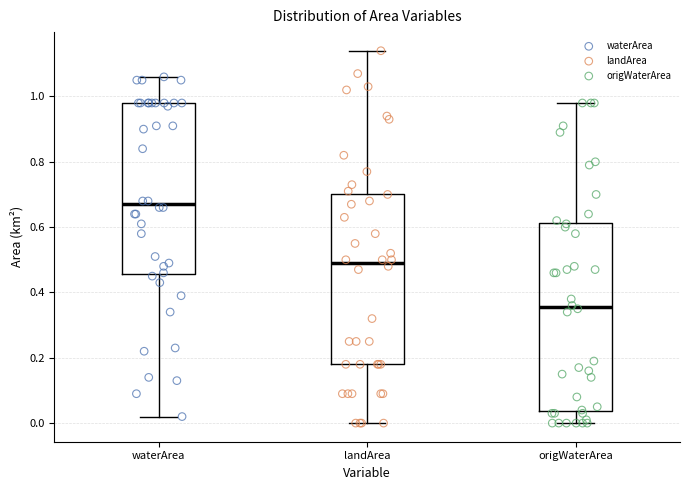

Comparing the boxes themselves (not the whiskers), which one is the tallest?

origWaterArea